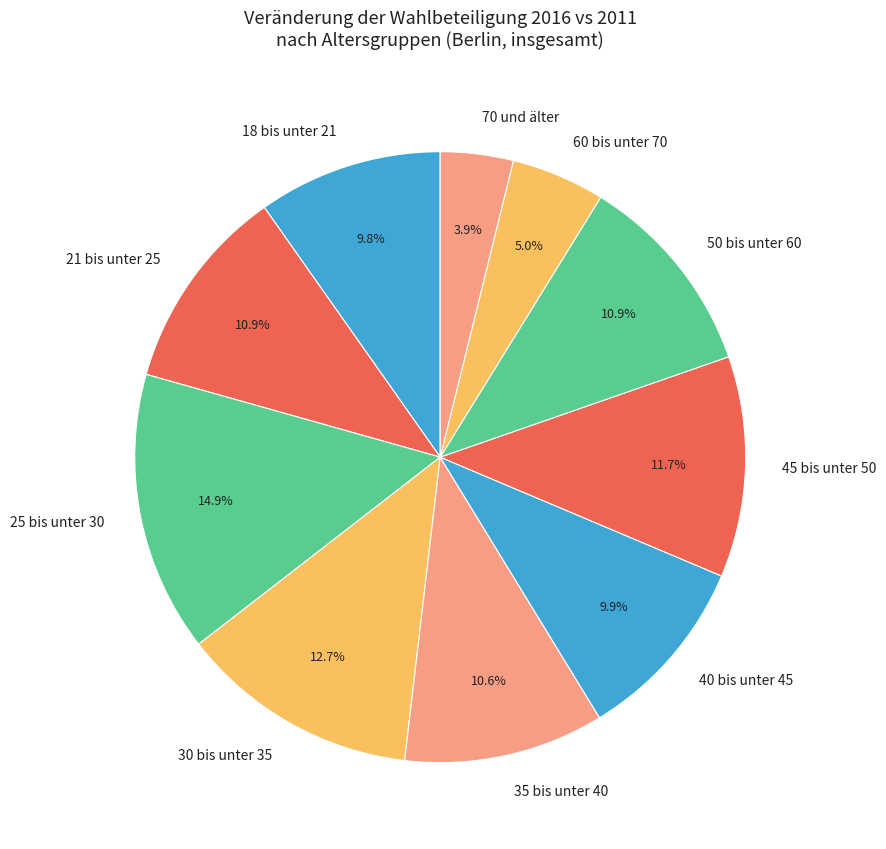

Does 60 bis unter 70 account for over 50% of the chart?

No